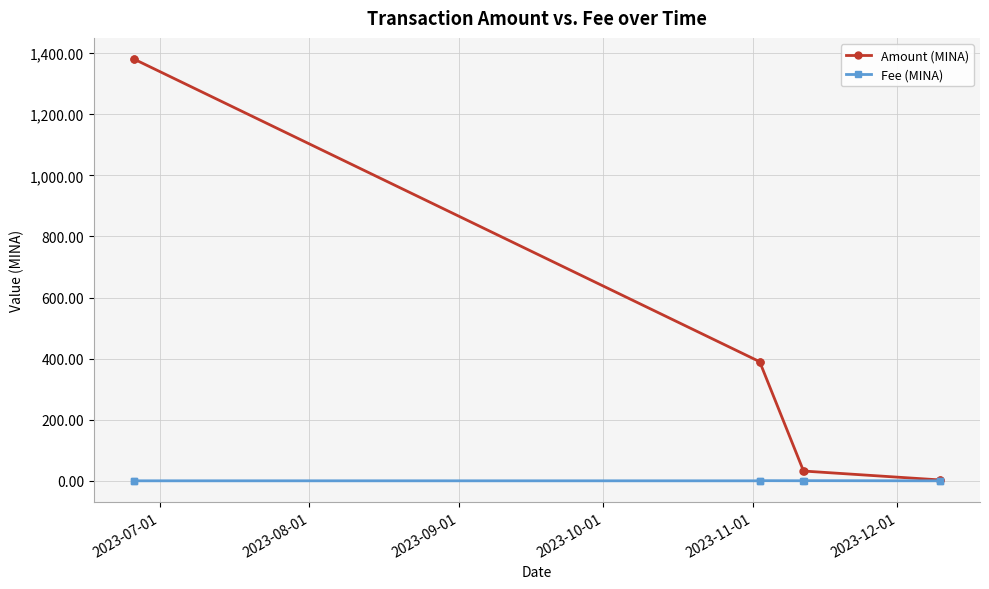

What is the difference between the maximum and second lowest values in the Amount (MINA) series?

1377.8